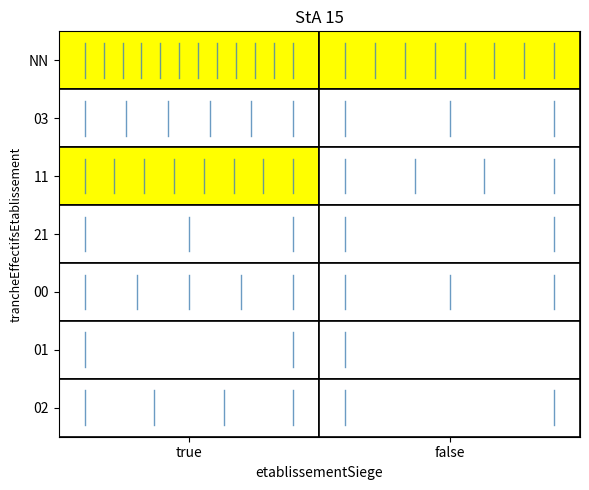

Reading right to left, list all the values displayed in this chart.

NN: false=8	true=12
00: false=3	true=5
01: false=1	true=2
02: false=2	true=4
03: false=3	true=6
11: false=4	true=8
21: false=2	true=3